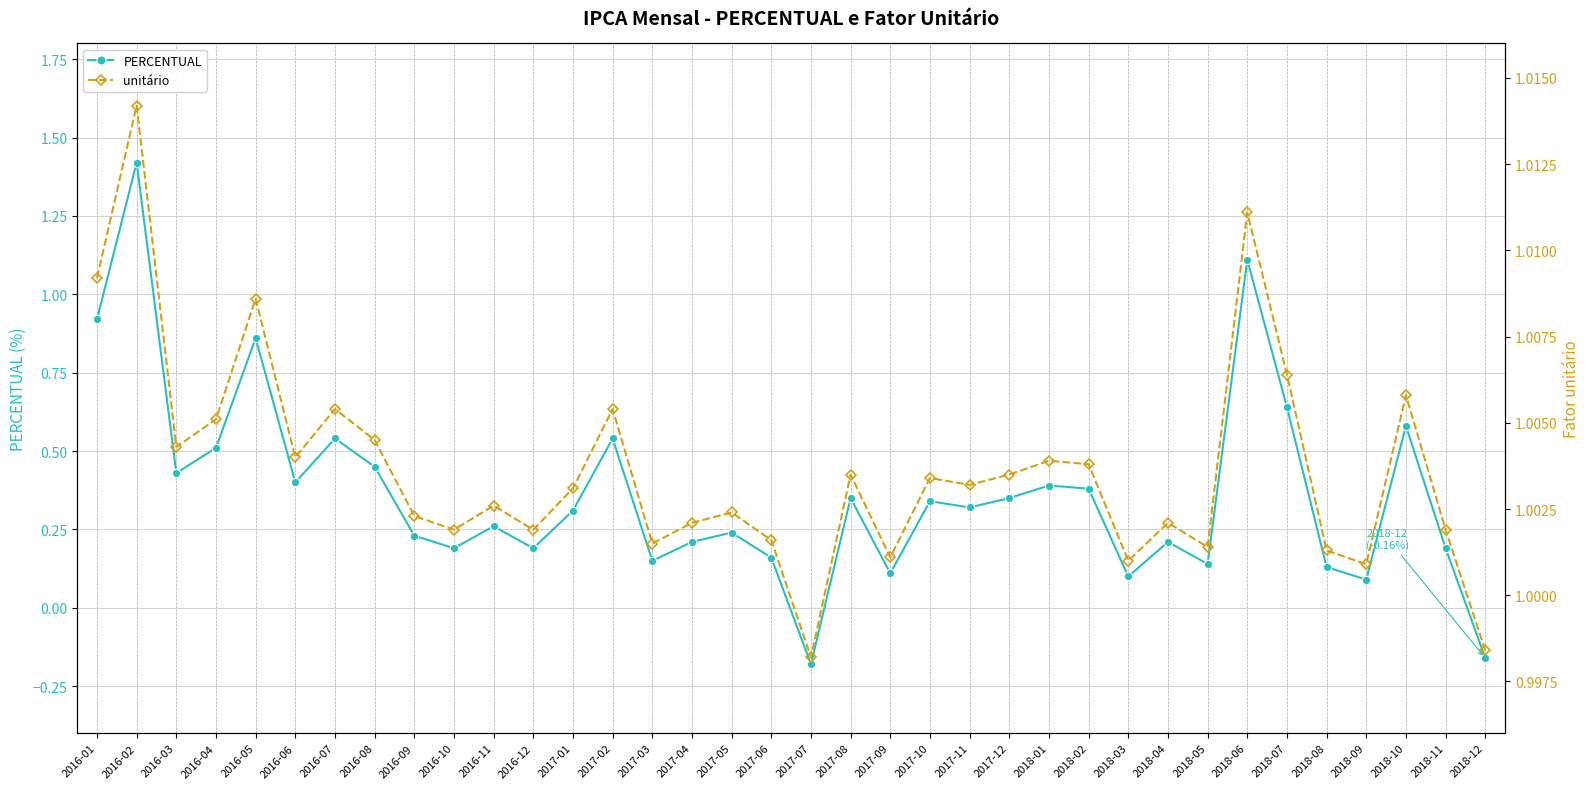

True or false: PERCENTUAL has more than 0 interior local peaks.

True